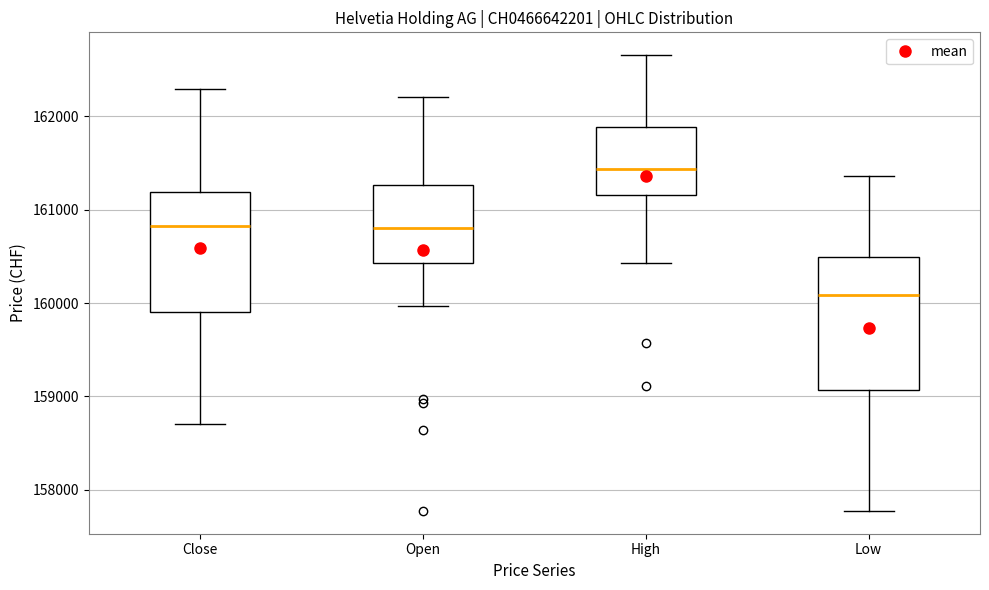

Comparing the boxes themselves (not the whiskers), which one is the tallest?

Low